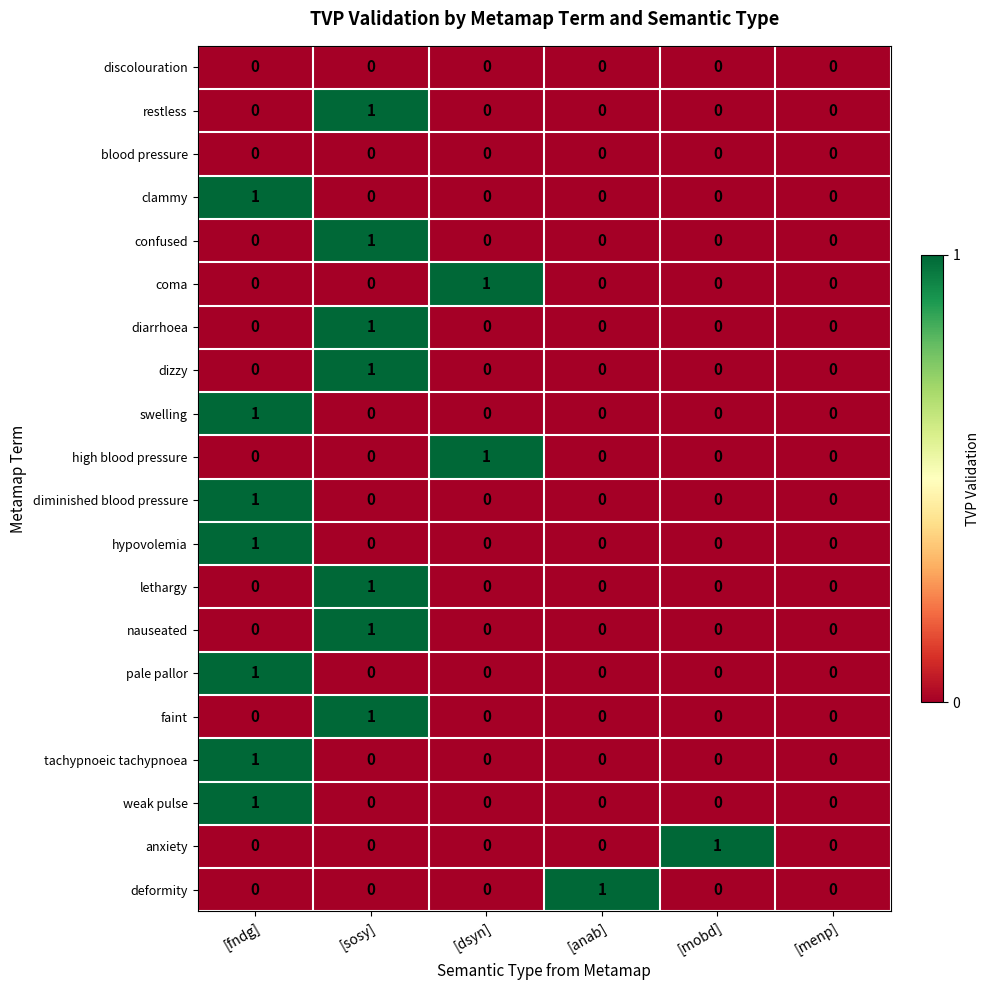

The value of clammy at [sosy] is 0. True or false?

True